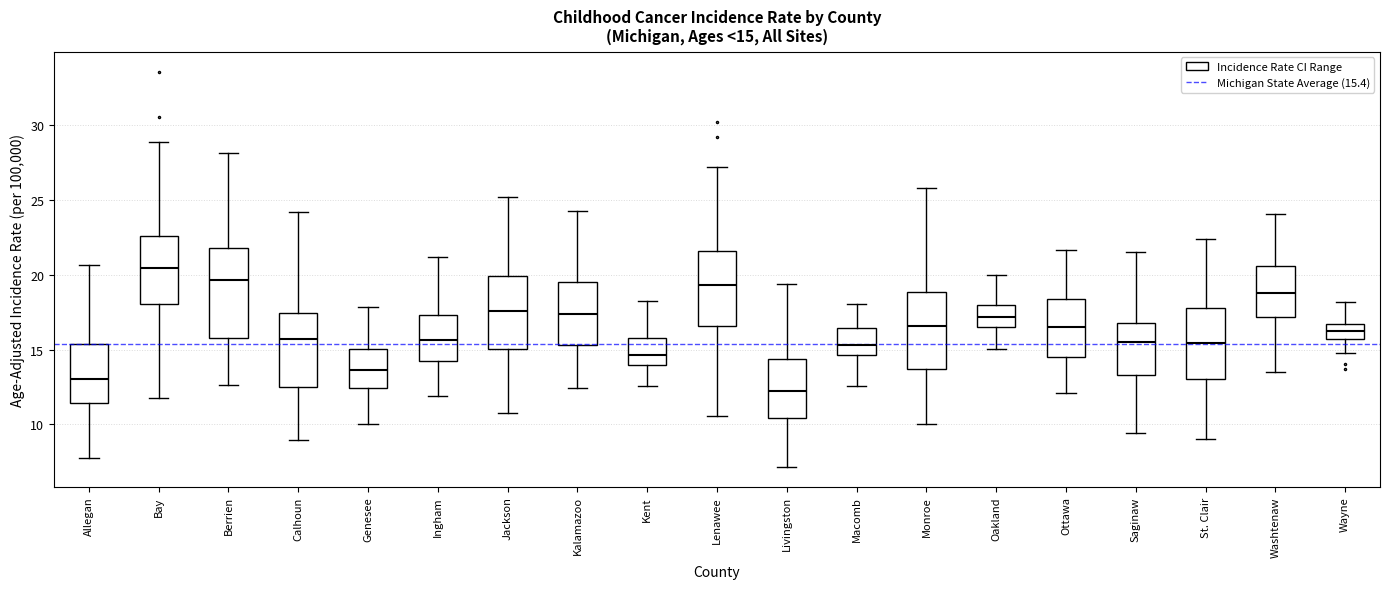

Comparing the boxes themselves (not the whiskers), which one is the tallest?

Berrien